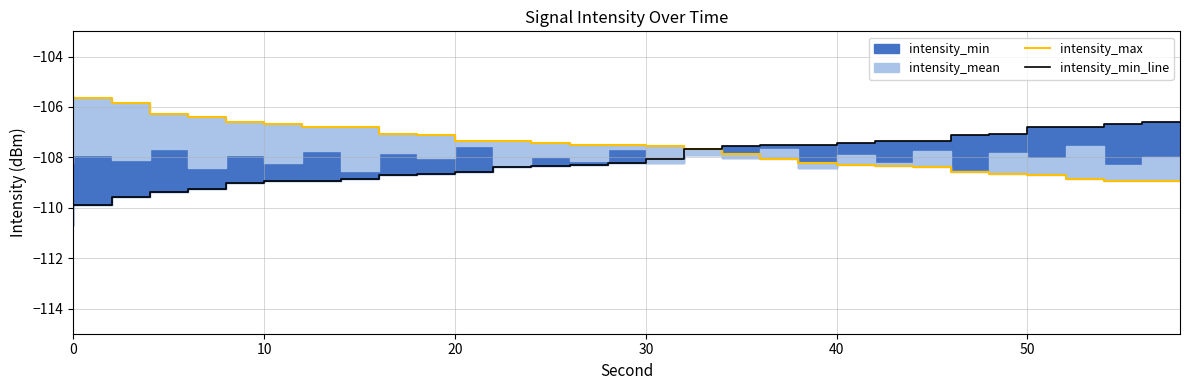

What is the minimum value for intensity_max?

-108.9